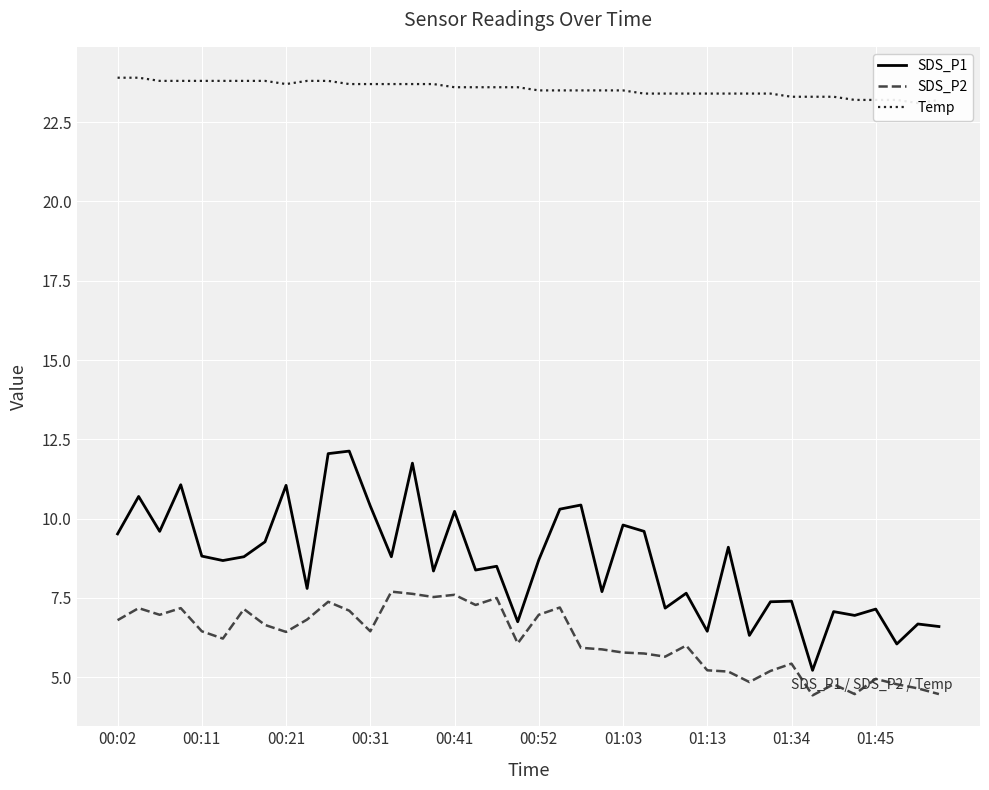

What is the maximum value for SDS_P2?

7.7